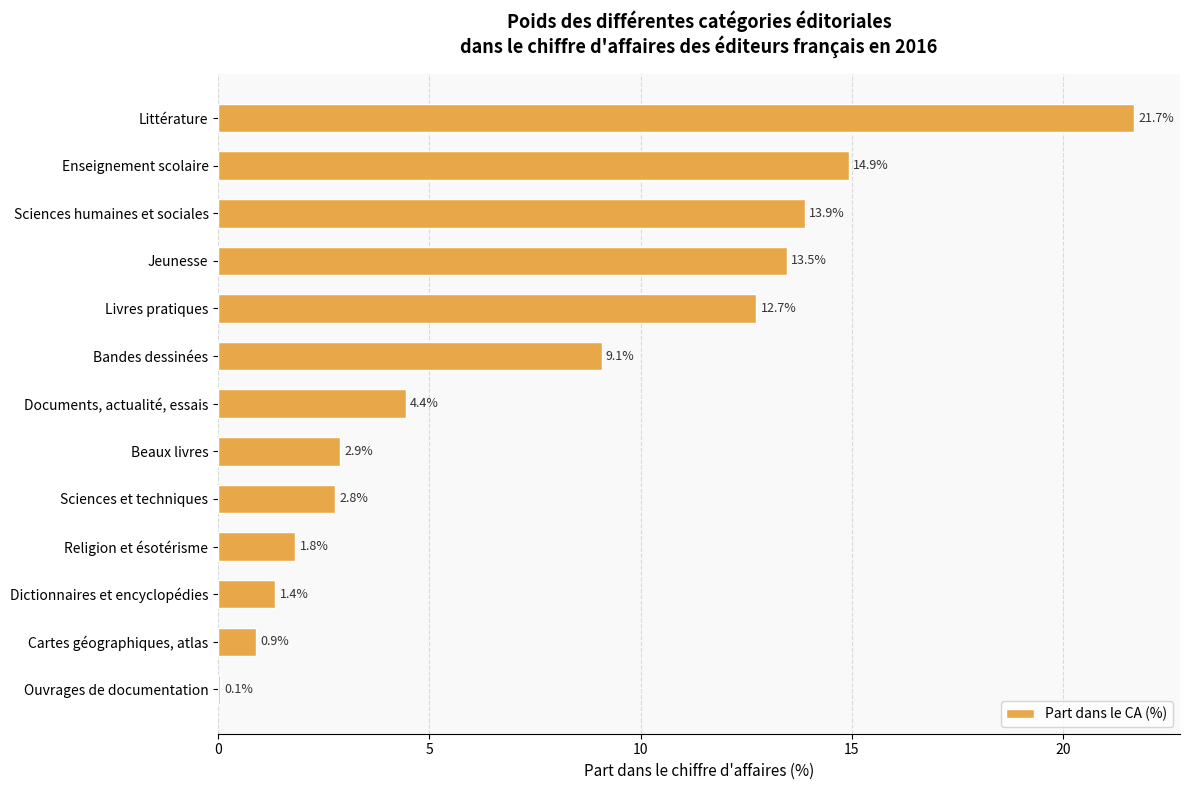

The chart shows a value of 7.5 at Enseignement scolaire. True or false?

False